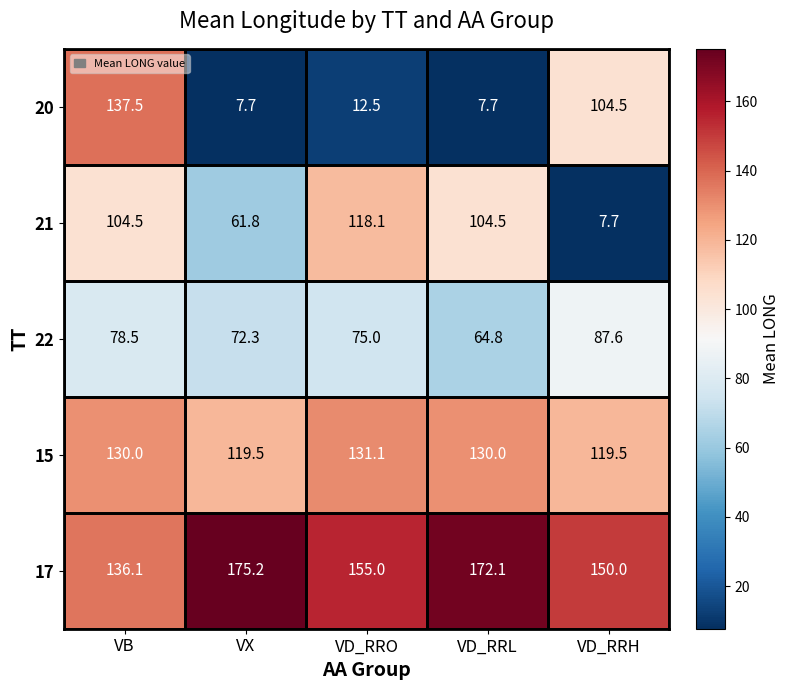

What is the difference between the second highest and minimum values in the 17 series?

36.0